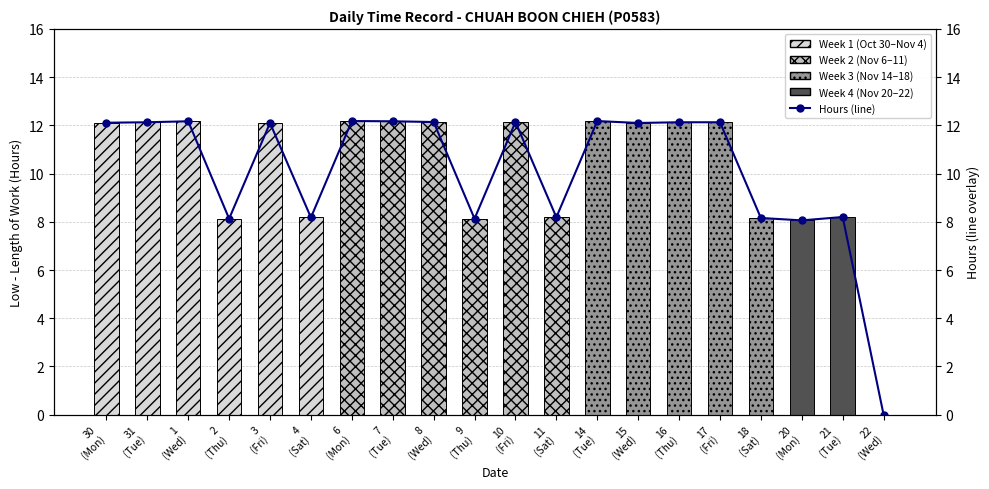

Reading left to right, extract all data points from this chart.

Low (Hours): 30
(Mon)=12.1	31
(Tue)=12.1	1
(Wed)=12.2	2
(Thu)=8.1	3
(Fri)=12.1	4
(Sat)=8.2	6
(Mon)=12.2	7
(Tue)=12.2	8
(Wed)=12.1	9
(Thu)=8.1	10
(Fri)=12.1	11
(Sat)=8.2	14
(Tue)=12.2	15
(Wed)=12.1	16
(Thu)=12.1	17
(Fri)=12.1	18
(Sat)=8.2	20
(Mon)=8.1	21
(Tue)=8.2	22
(Wed)=0.0
Hours (line): 30
(Mon)=12.1	31
(Tue)=12.1	1
(Wed)=12.2	2
(Thu)=8.1	3
(Fri)=12.1	4
(Sat)=8.2	6
(Mon)=12.2	7
(Tue)=12.2	8
(Wed)=12.1	9
(Thu)=8.1	10
(Fri)=12.1	11
(Sat)=8.2	14
(Tue)=12.2	15
(Wed)=12.1	16
(Thu)=12.1	17
(Fri)=12.1	18
(Sat)=8.2	20
(Mon)=8.1	21
(Tue)=8.2	22
(Wed)=0.0